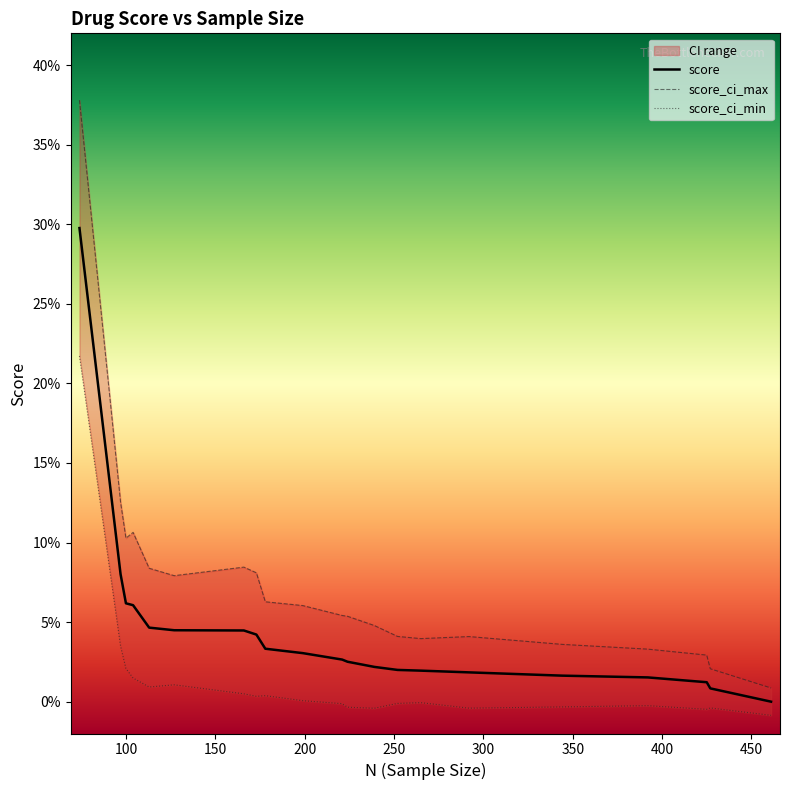

Rank the series by their maximum value, from lowest to highest.

score_ci_min, score, score_ci_max